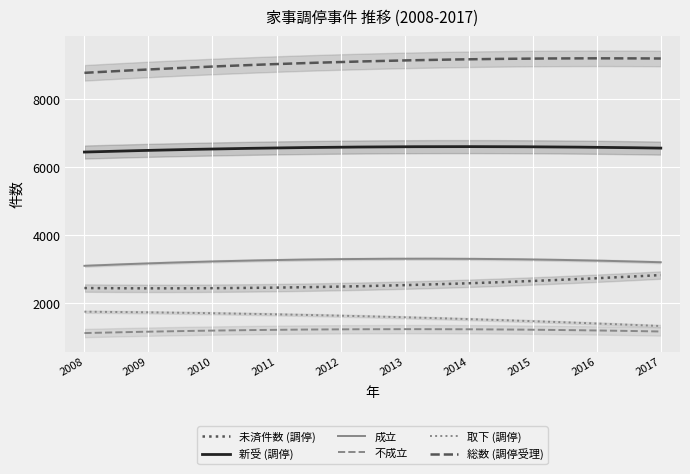

List the series in order of their peak value, lowest first.

不成立, 取下 (調停), 未済件数 (調停), 成立, 新受 (調停), 総数 (調停受理)